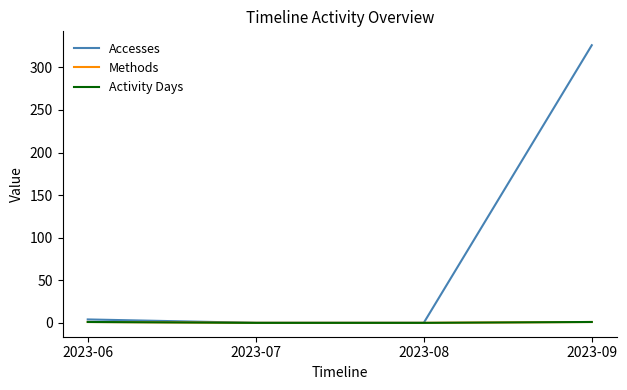

Rank the series at 2023-08 from highest to lowest value.

Accesses, Methods, Activity Days